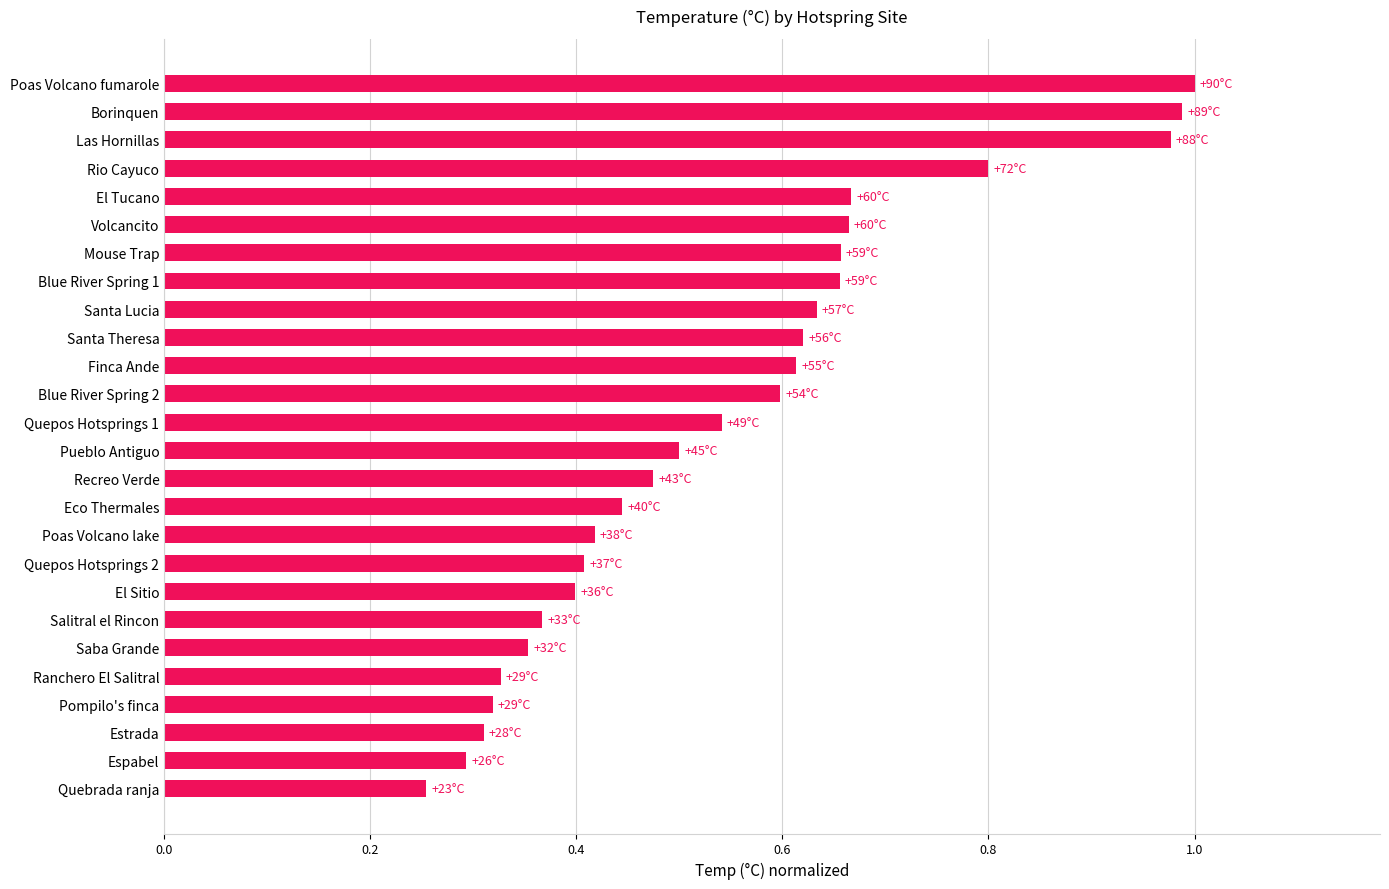

Are the bars horizontal?

Yes